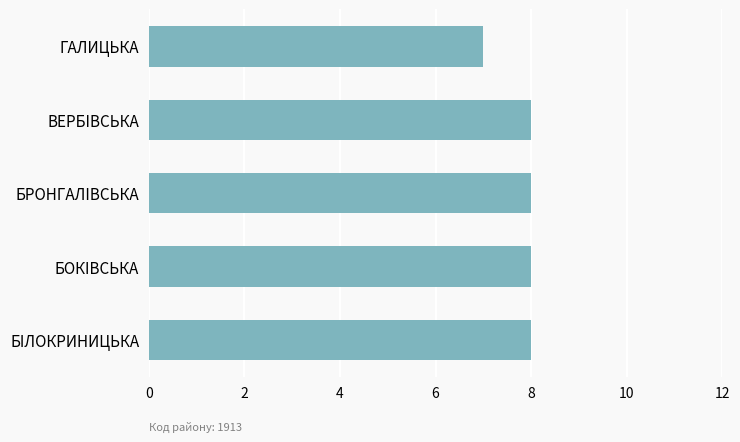

Approximately how many times larger is the value at ВЕРБIВСЬКА compared to БРОНГАЛIВСЬКА?

1.0